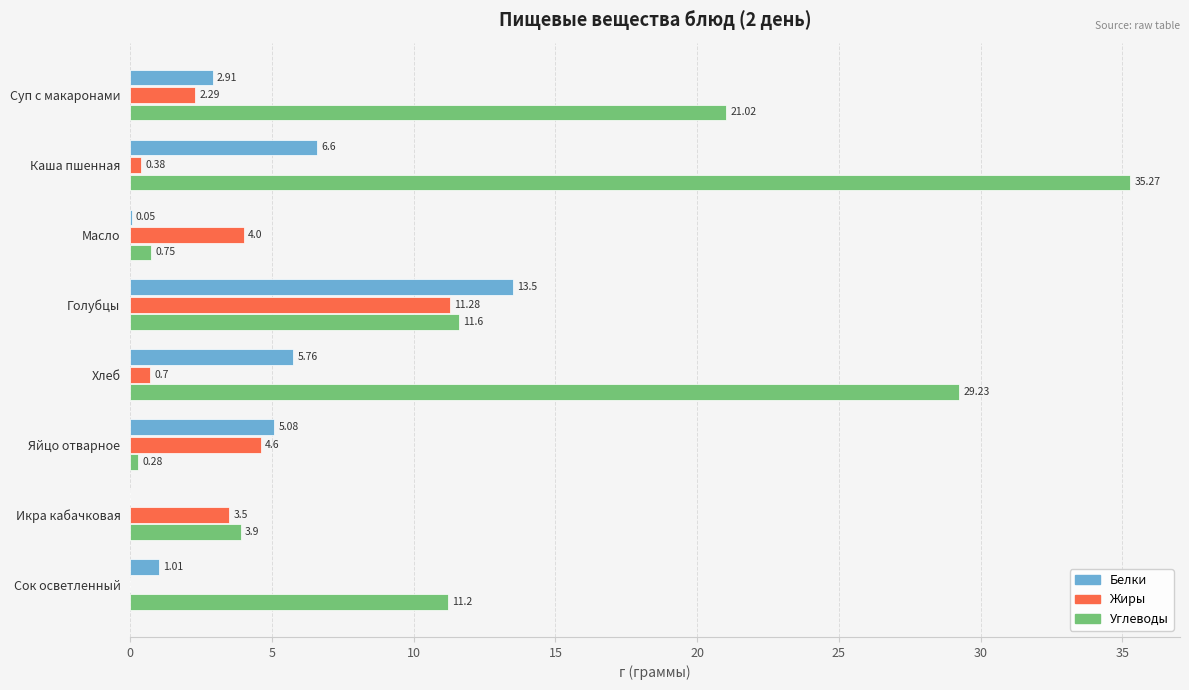

Which label corresponds to the largest value in the chart?

Каша пшенная